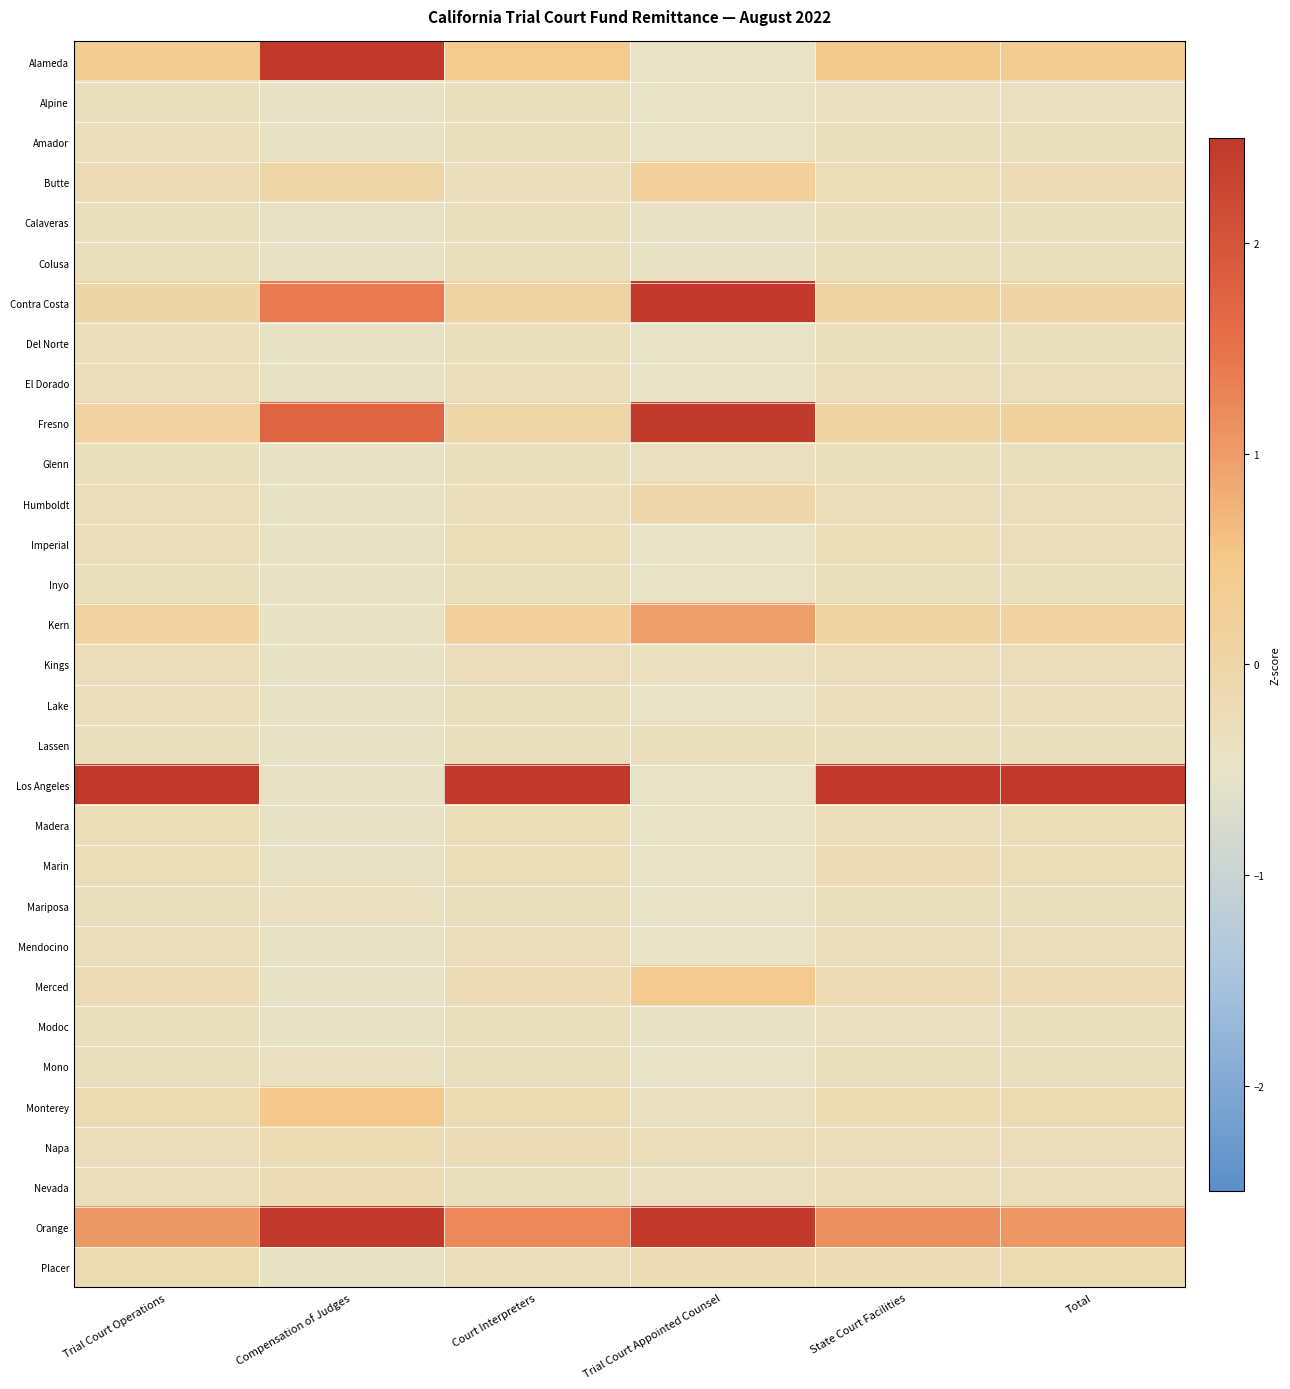

At how many categories does at least one series exceed 3?

6